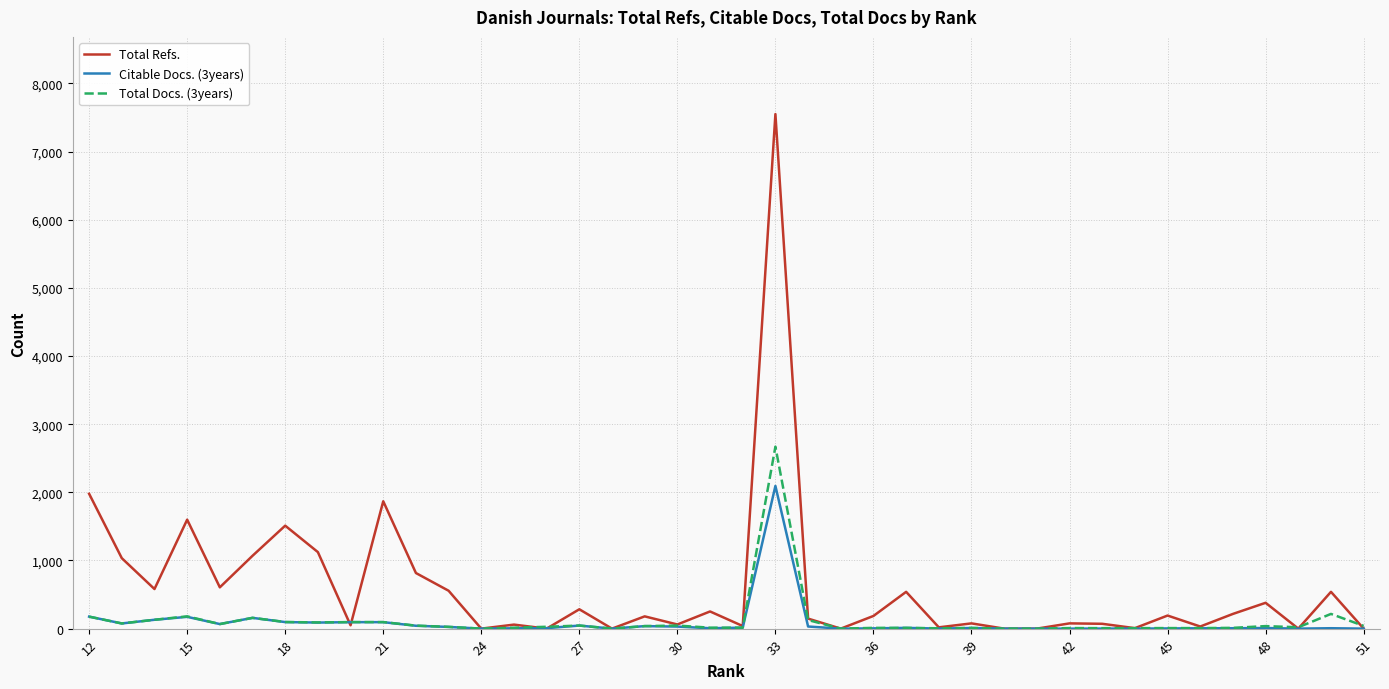

Which series has the largest total across all categories?

Total Refs.